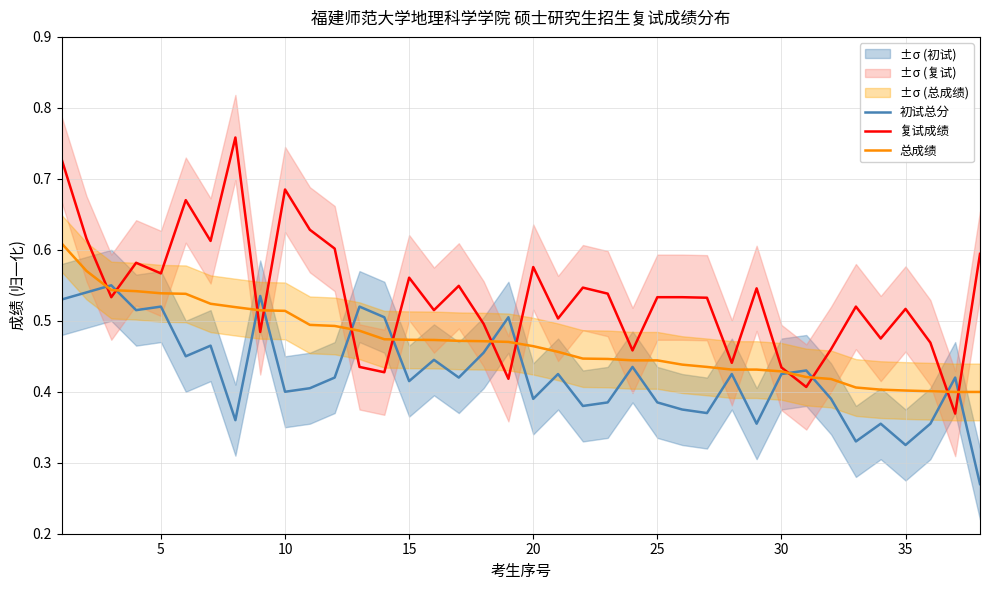

How many times do 复试成绩 and 总成绩 cross each other?

12